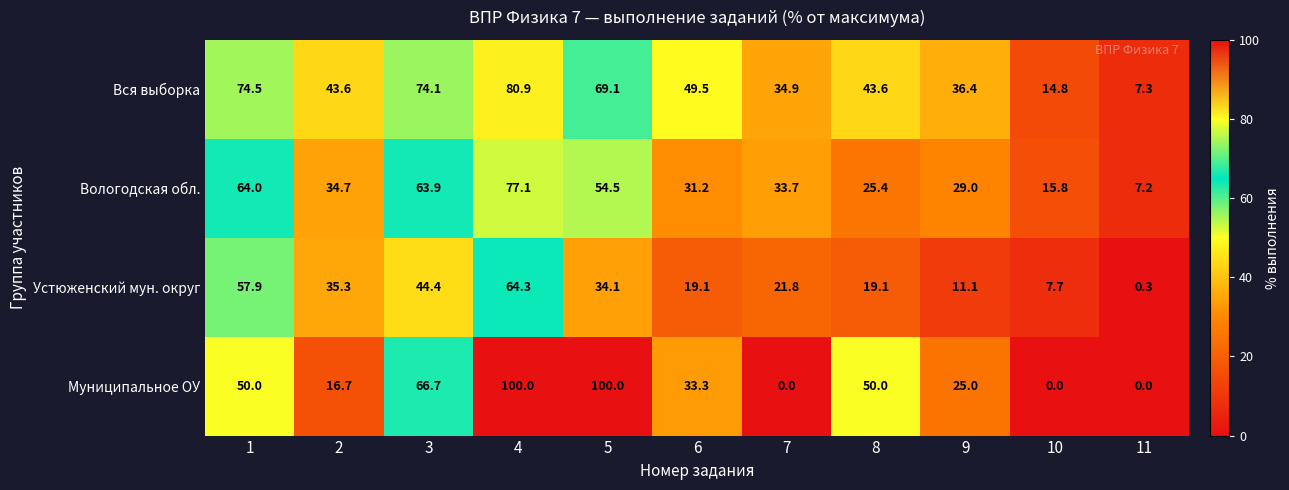

At which label is Устюженский мун. округ closest to 32?

5